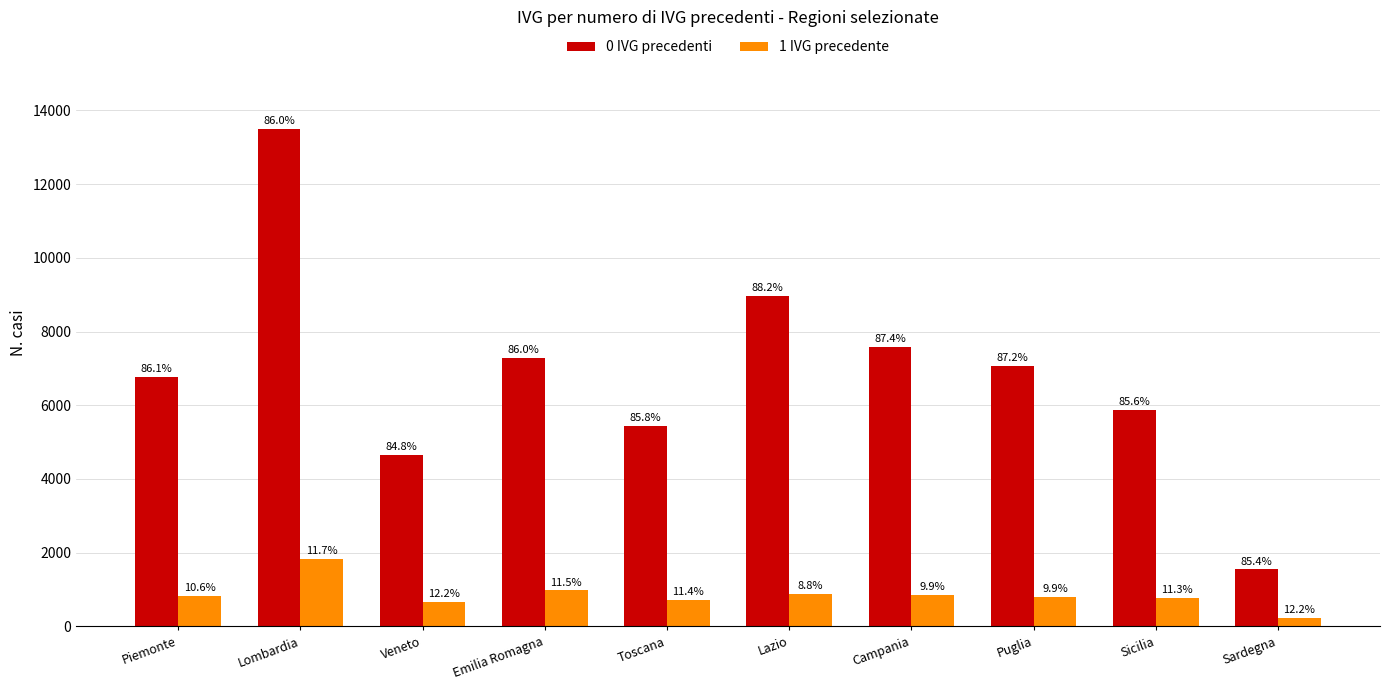

How many bars are there in total?

20